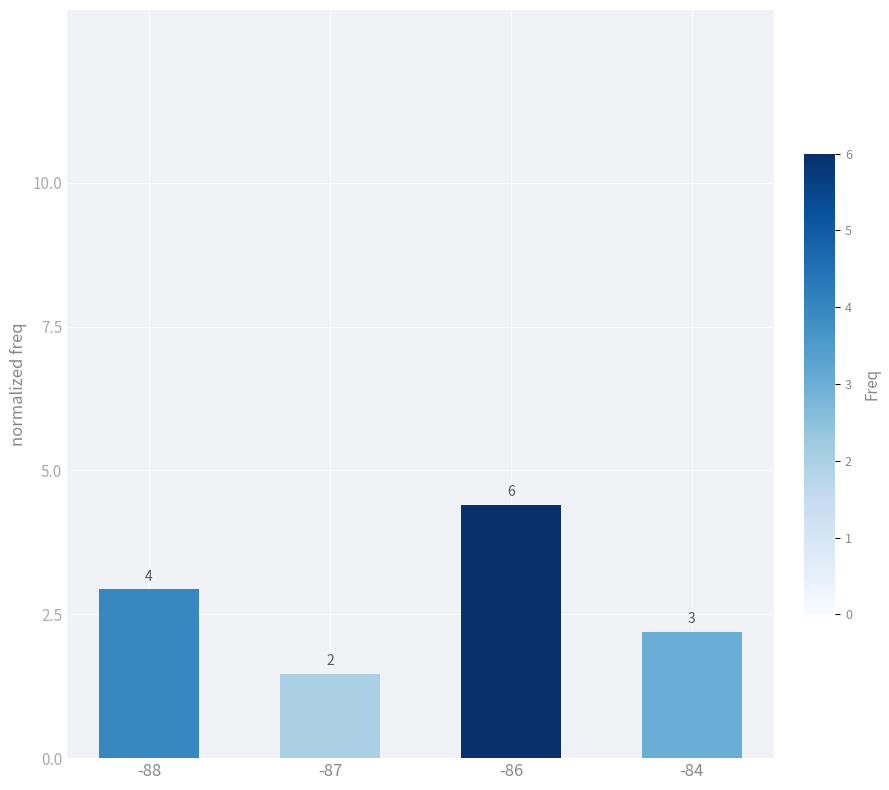

How many bars are there in total?

4